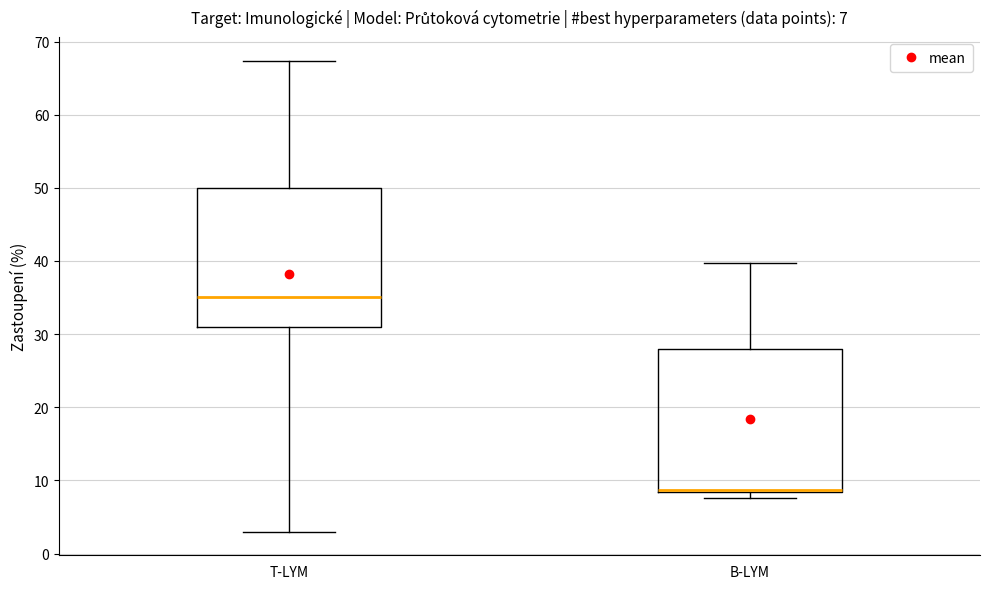

Which box has the highest median line?

T-LYM